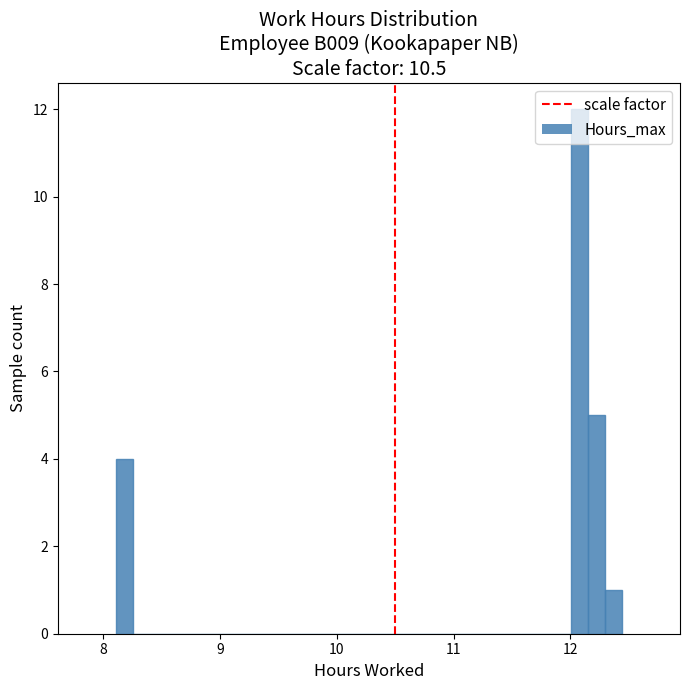

Around what value on the x-axis is the tallest bar? Give the approximate position of its centre, as read against the axis.

12.1